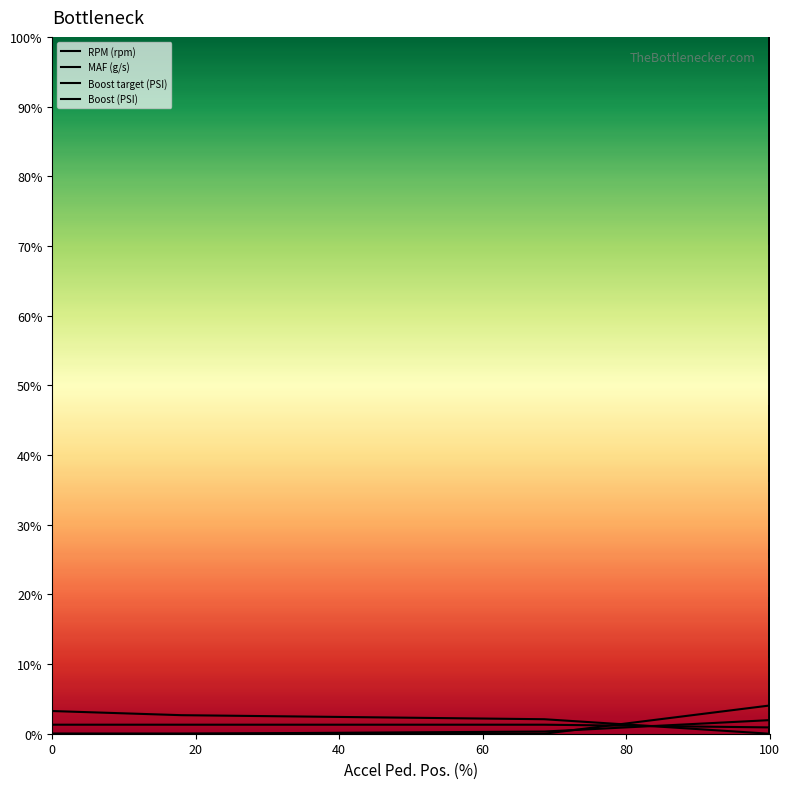

Is the value of MAF (g/s) at 100 greater than the value of Boost (PSI) at 100?

Yes